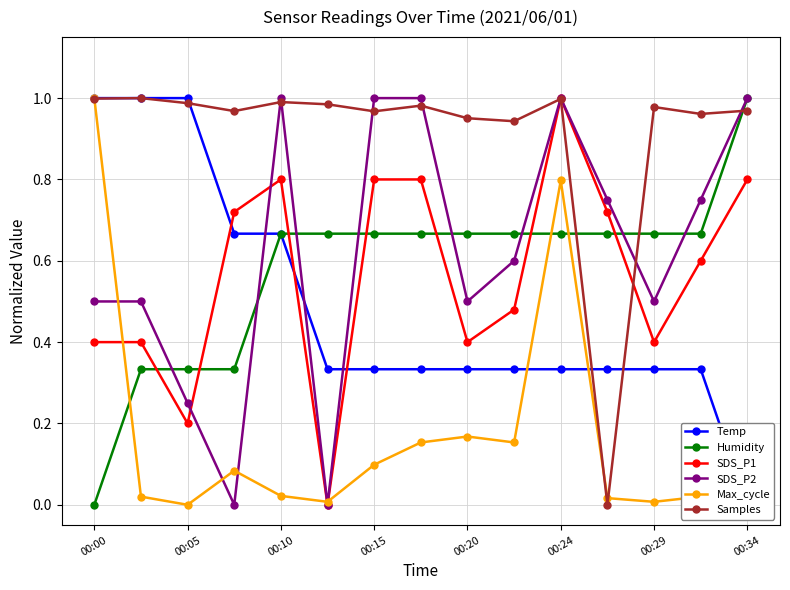

Is this an area chart (filled region under the line)?

No